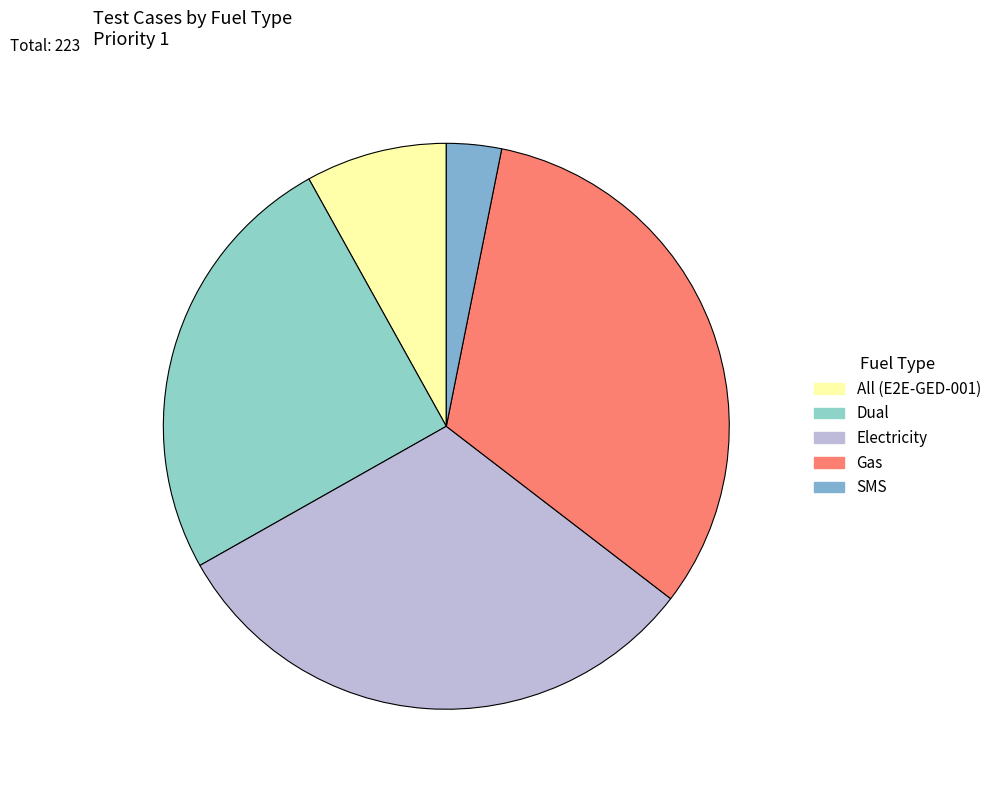

Is it true that All (E2E-GED-001) is 14% of the pie?

False